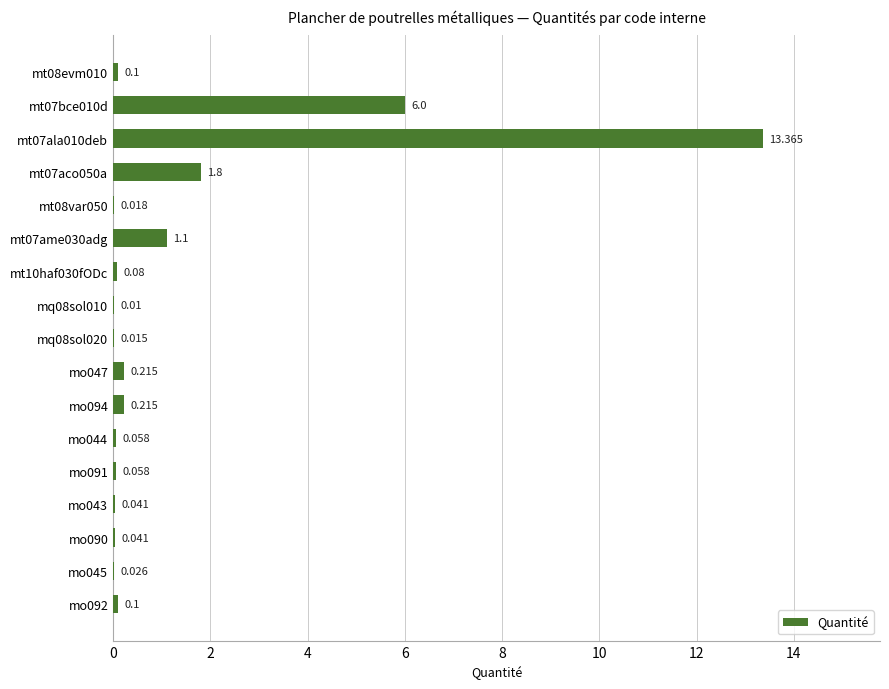

Are the bars horizontal?

Yes